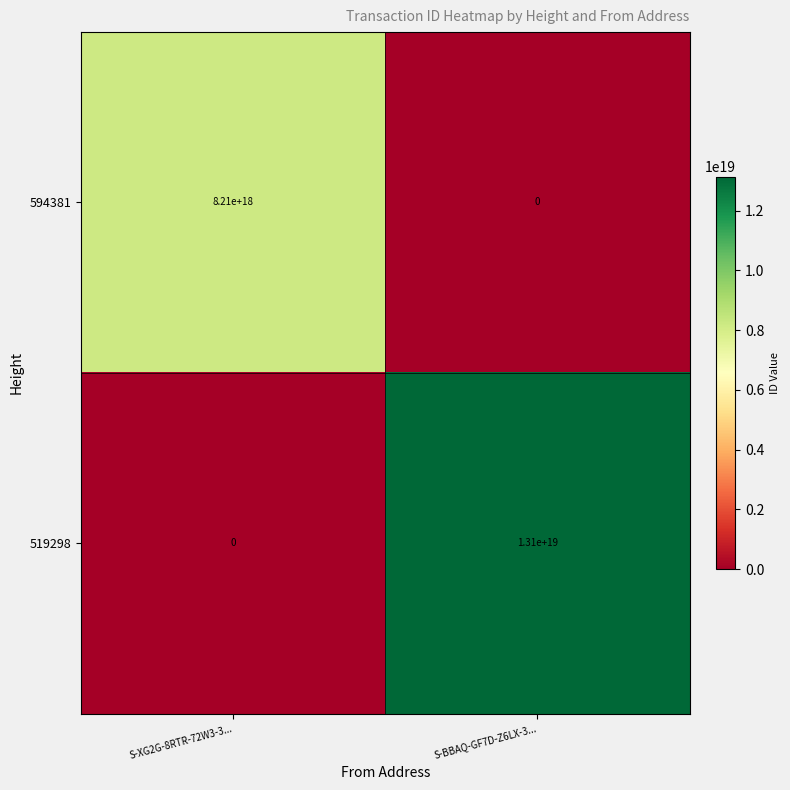

At which category is the sum across all series the highest?

S-BBAQ-GF7D-Z6LX-3...